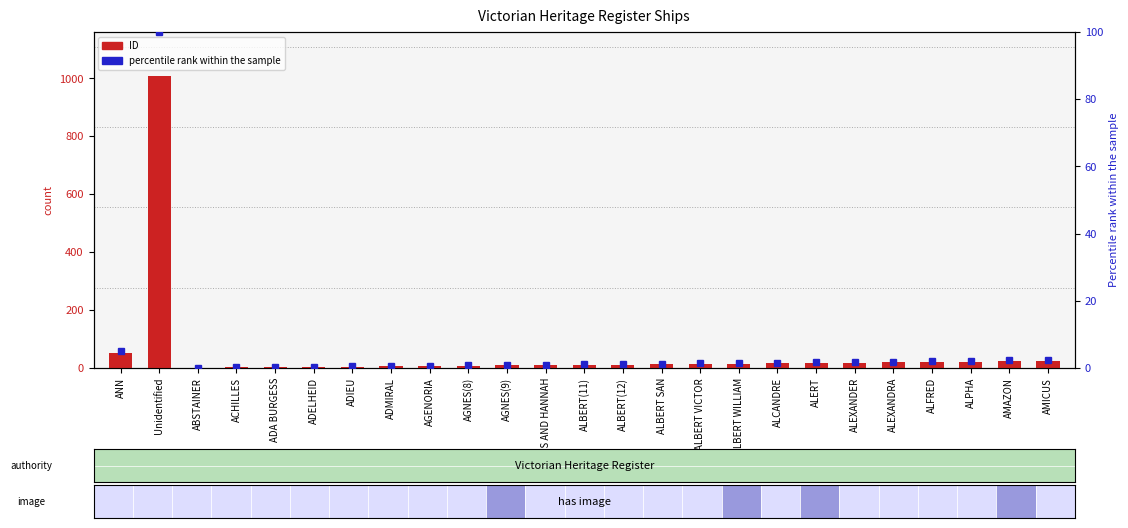

Which label corresponds to the smallest value in the chart?

ABSTAINER